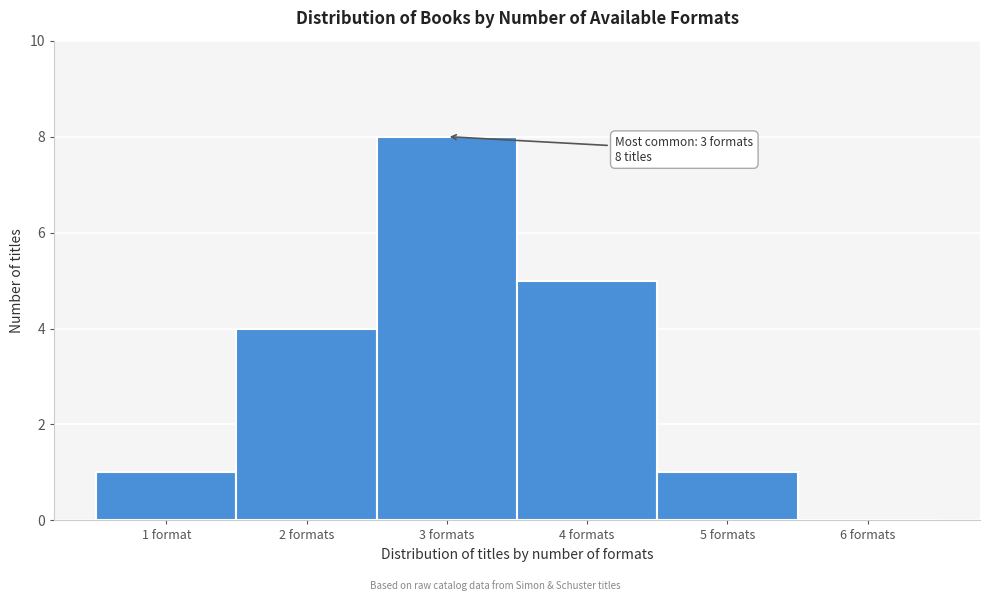

Reading left to right, what are all the values shown in this chart?

1 format=1	2 formats=4	3 formats=8	4 formats=5	5 formats=1	6 formats=0